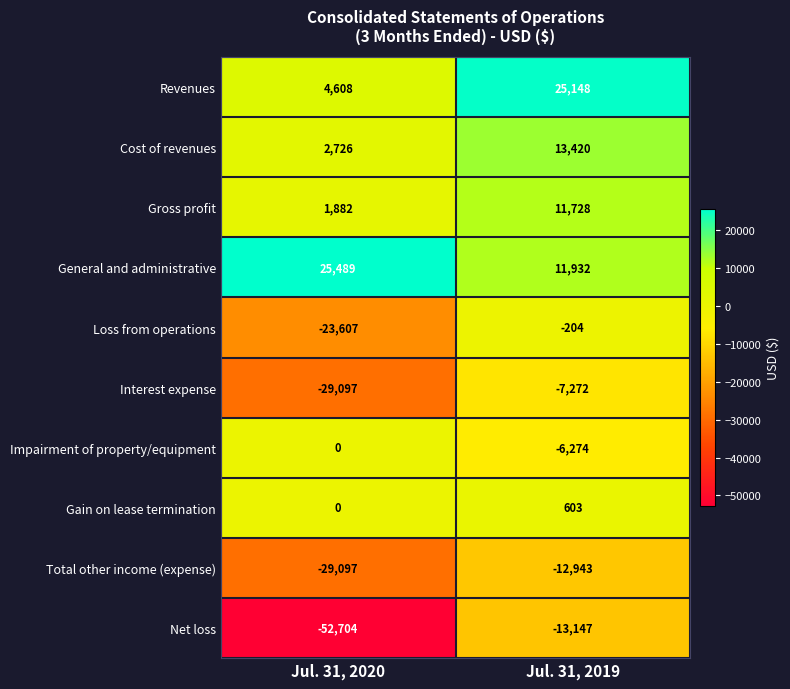

Between Jul. 31, 2020 and Jul. 31, 2019, which series saw the biggest shift?

Net loss